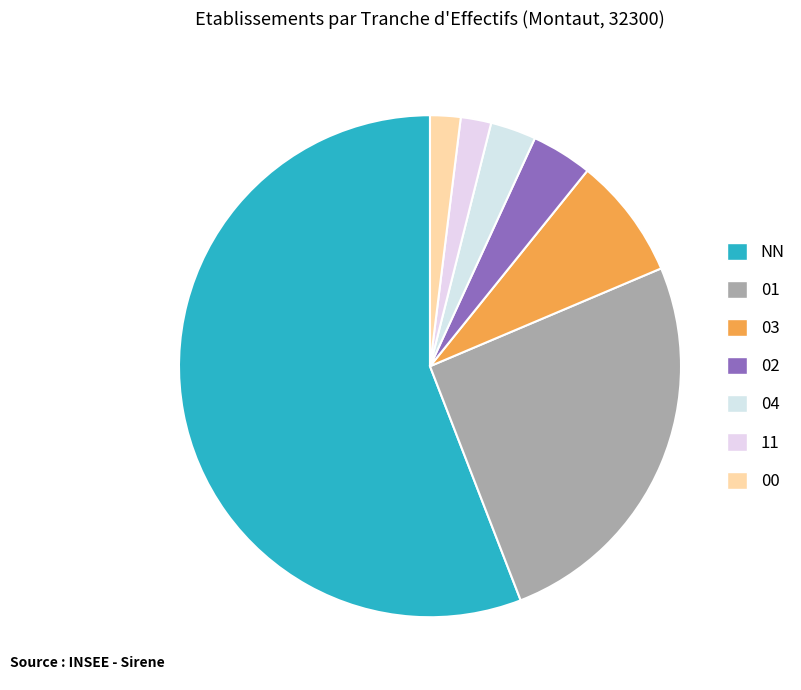

How many segments does this pie chart have?

7